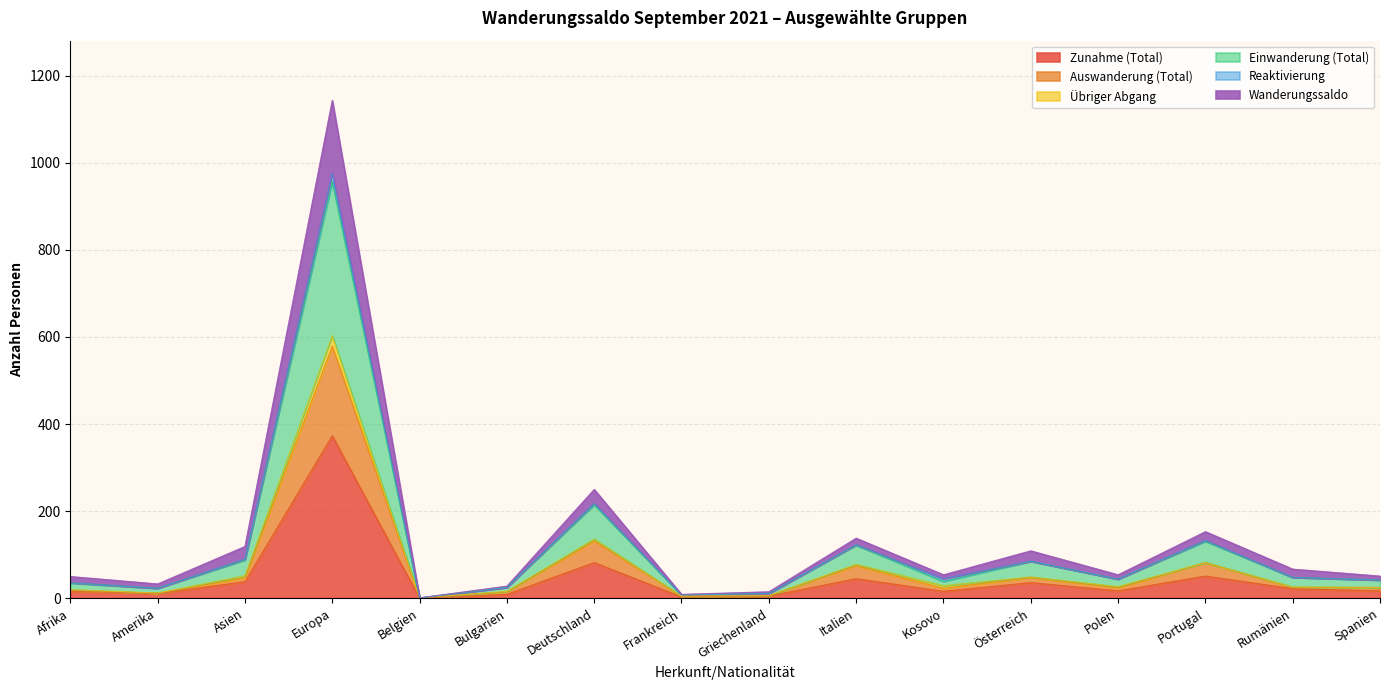

The value of Zunahme (Total) at Asien is 38. True or false?

True